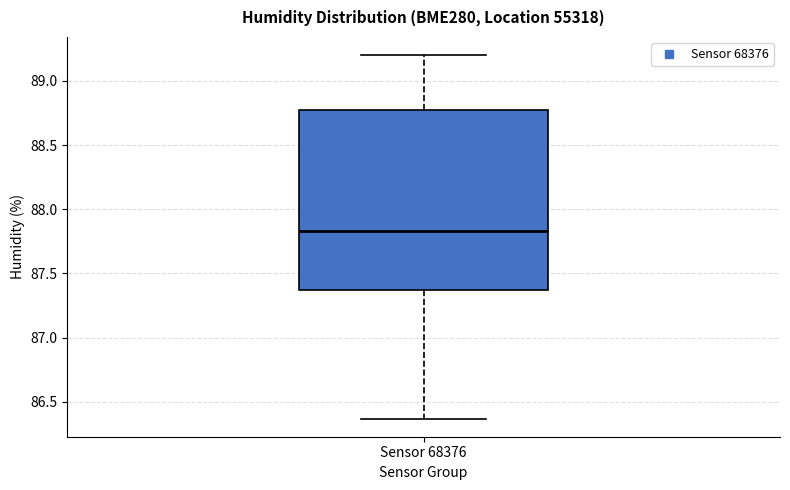

Transcribe this box plot: give where the median line is, the range the box spans, and where the two whiskers end, as read against the y-axis. The values are not printed on the chart, so give them approximately, as read against the axis.

median 87.85, box 87.35 to 88.75, whiskers 86.35 to 89.20